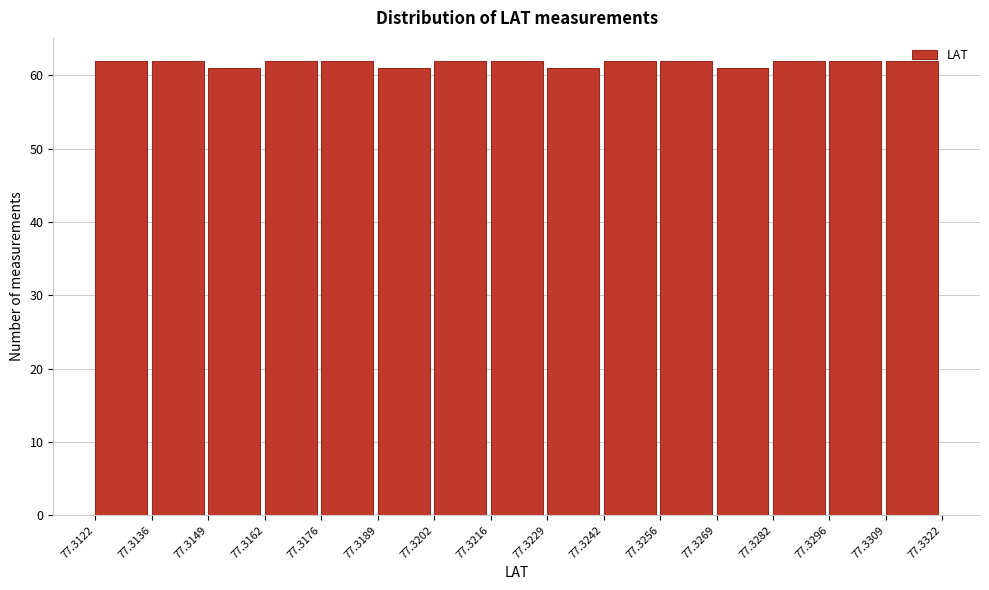

Reading left to right, list every bar in this chart as the range it spans on the x-axis followed by its height. The values are not printed on the chart, so give them approximately, as read against the axis.

77.3122 to 77.3136: 62
77.3136 to 77.3149: 62
77.3149 to 77.3162: 61
77.3162 to 77.3176: 62
77.3176 to 77.3189: 62
77.3189 to 77.3202: 61
77.3202 to 77.3216: 62
77.3216 to 77.3229: 62
77.3229 to 77.3242: 61
77.3242 to 77.3256: 62
77.3256 to 77.3269: 62
77.3269 to 77.3282: 61
77.3282 to 77.3296: 62
77.3296 to 77.3309: 62
77.3309 to 77.3322: 62